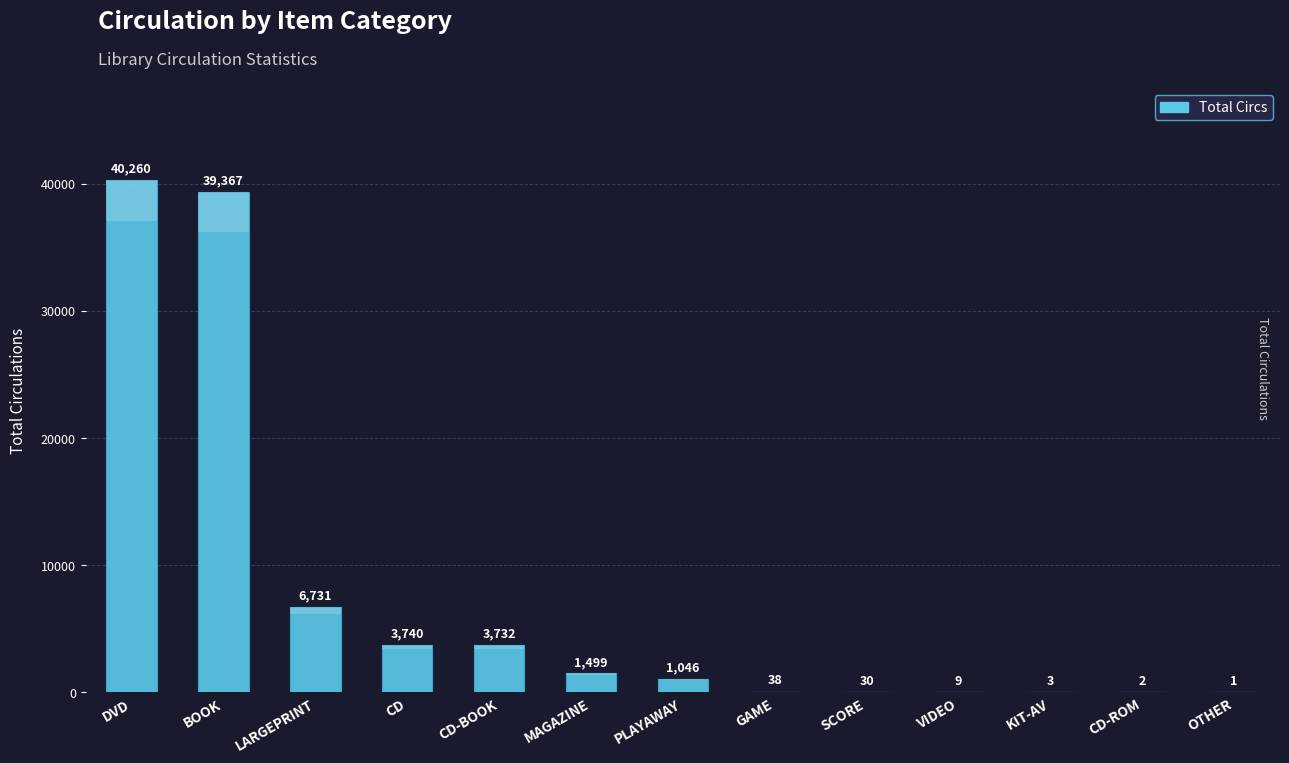

What is the difference between the values at CD and KIT-AV?

3737